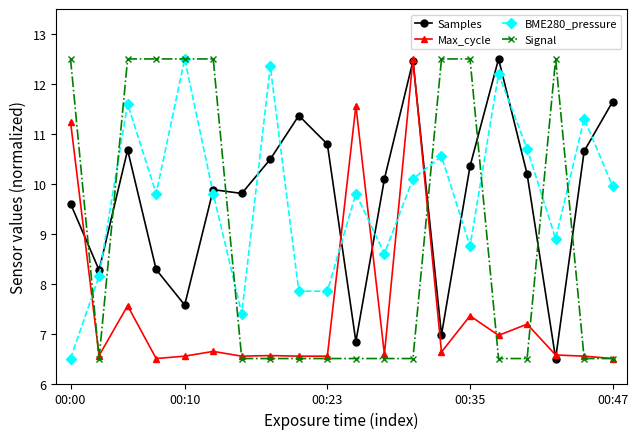

What is the value of the BME280_pressure point at the 4th from the left?

9.8